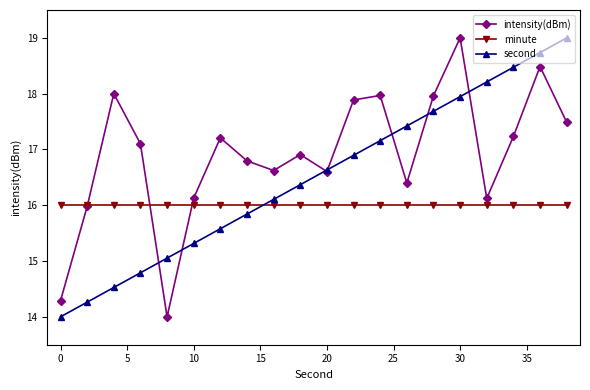

After their last crossing, which series has the higher values: second or intensity(dBm)?

second